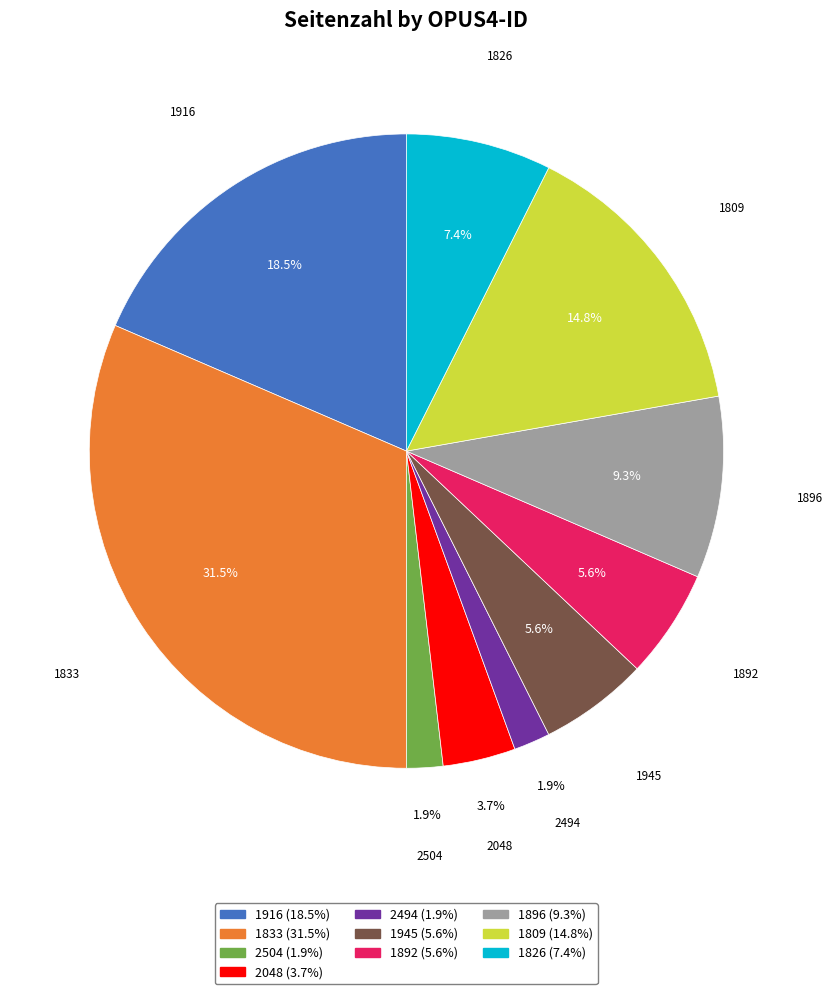

What is the total percentage of 1896 and 1833?

40.7%